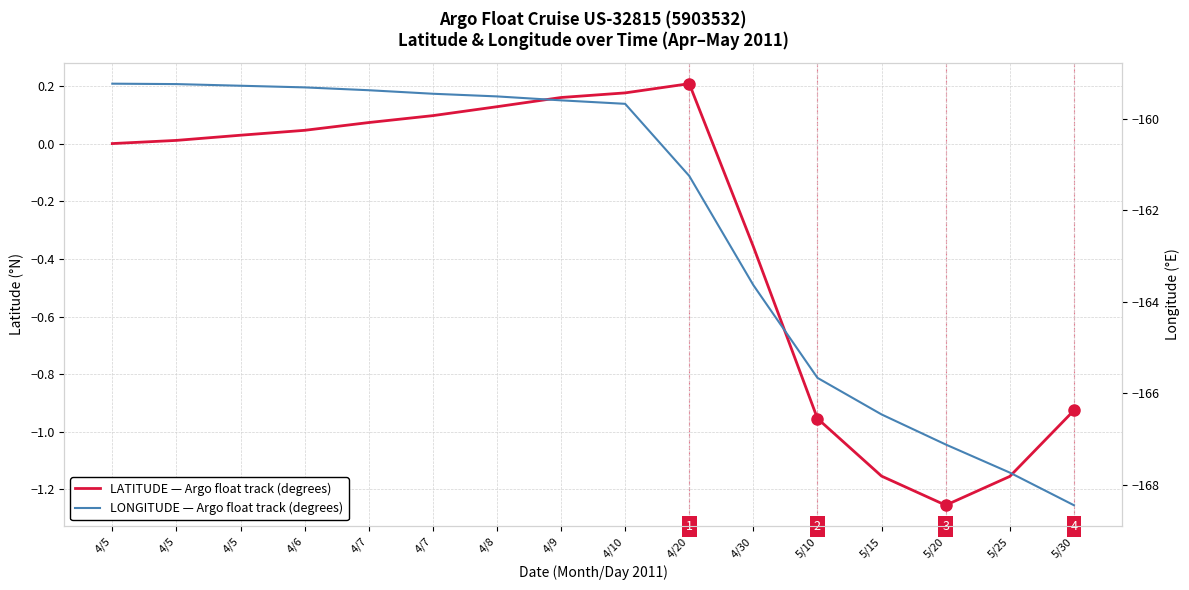

True or false: LATITUDE and LONGITUDE cross at least once.

False